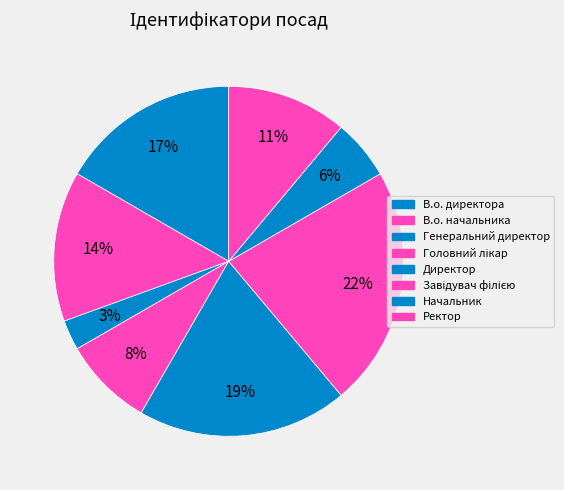

Count the number of slices in the pie.

8